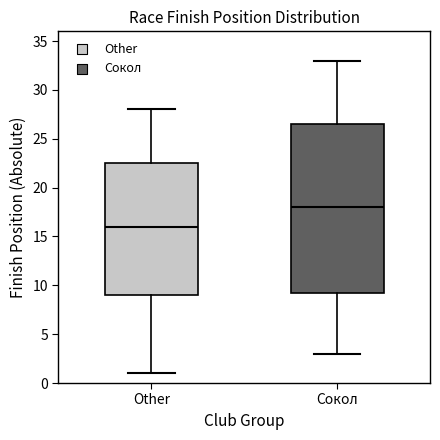

Which box is the tallest, from its lower edge to its upper edge?

Сокол